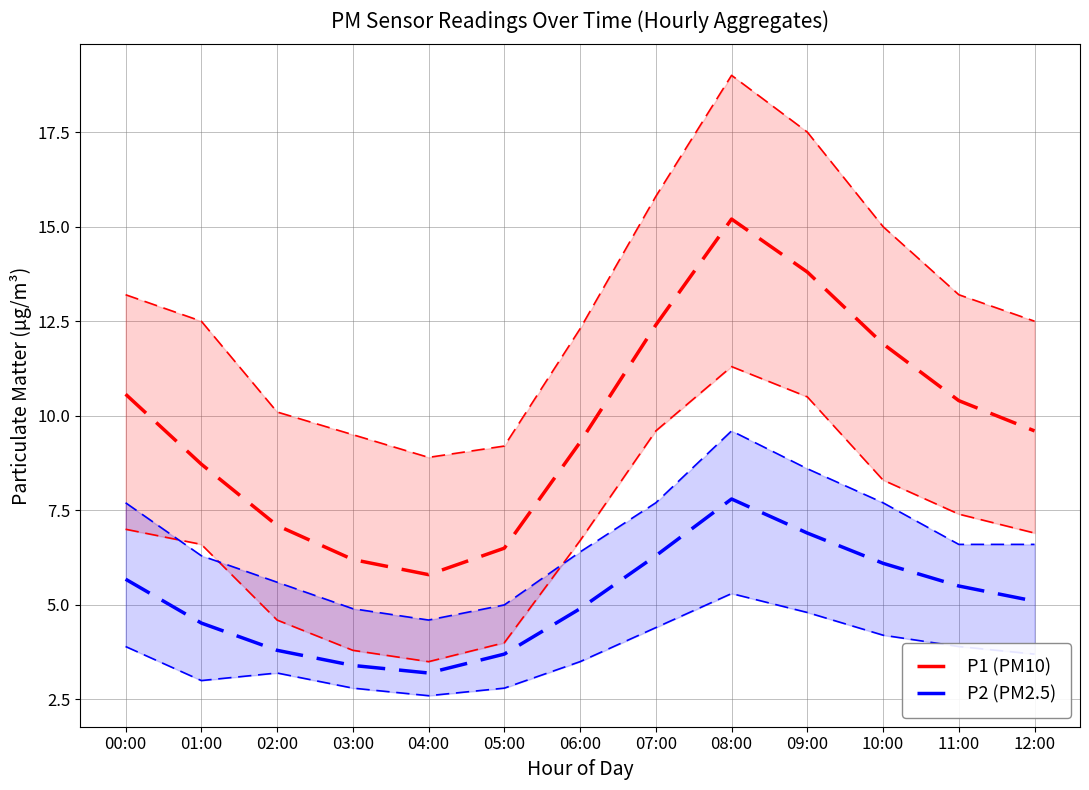

Where is the first local minimum for P2 (PM2.5)?

04:00